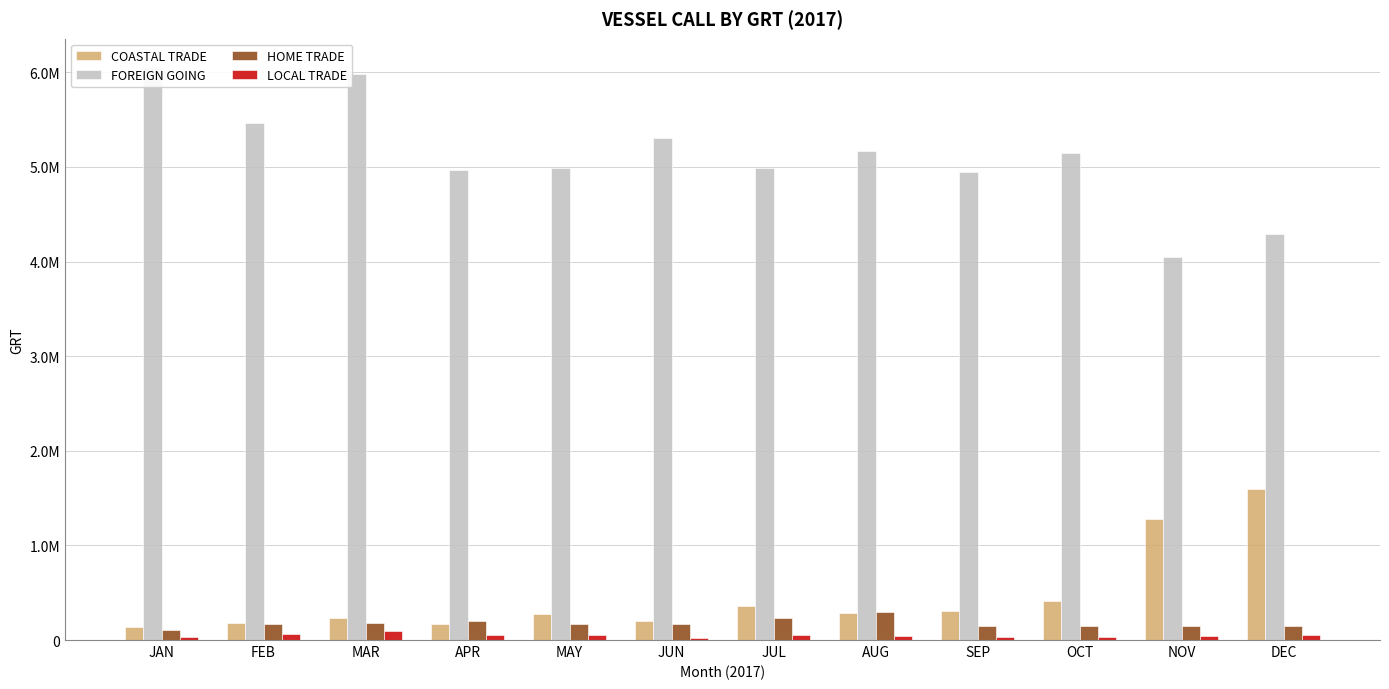

What is the total value across all series at OCT?

5747773